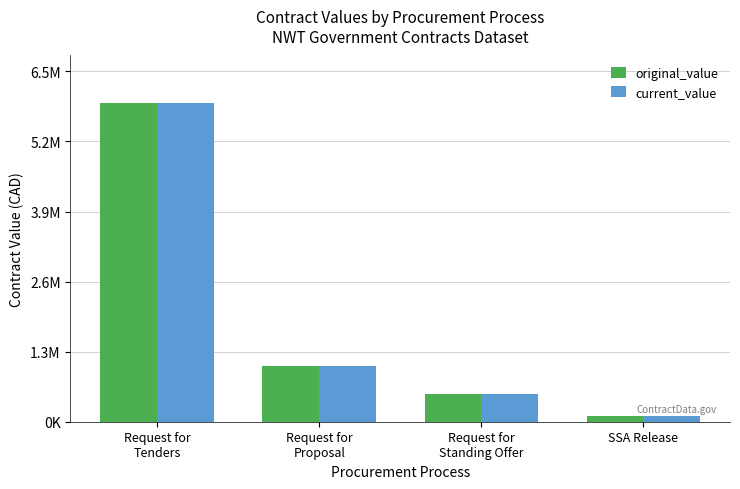

Does the chart contain any negative values?

No